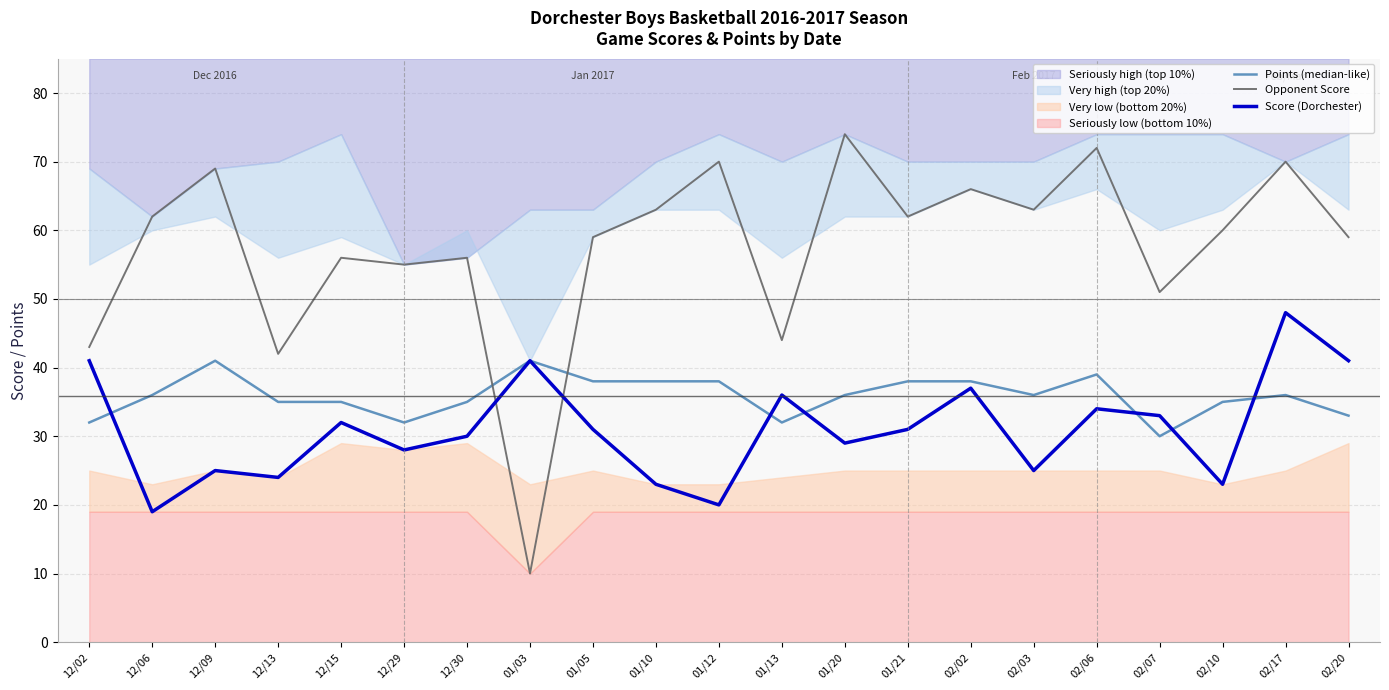

List the series in order of their overall mean, highest first.

Opponent Score, Points (median-like), Score (Dorchester)